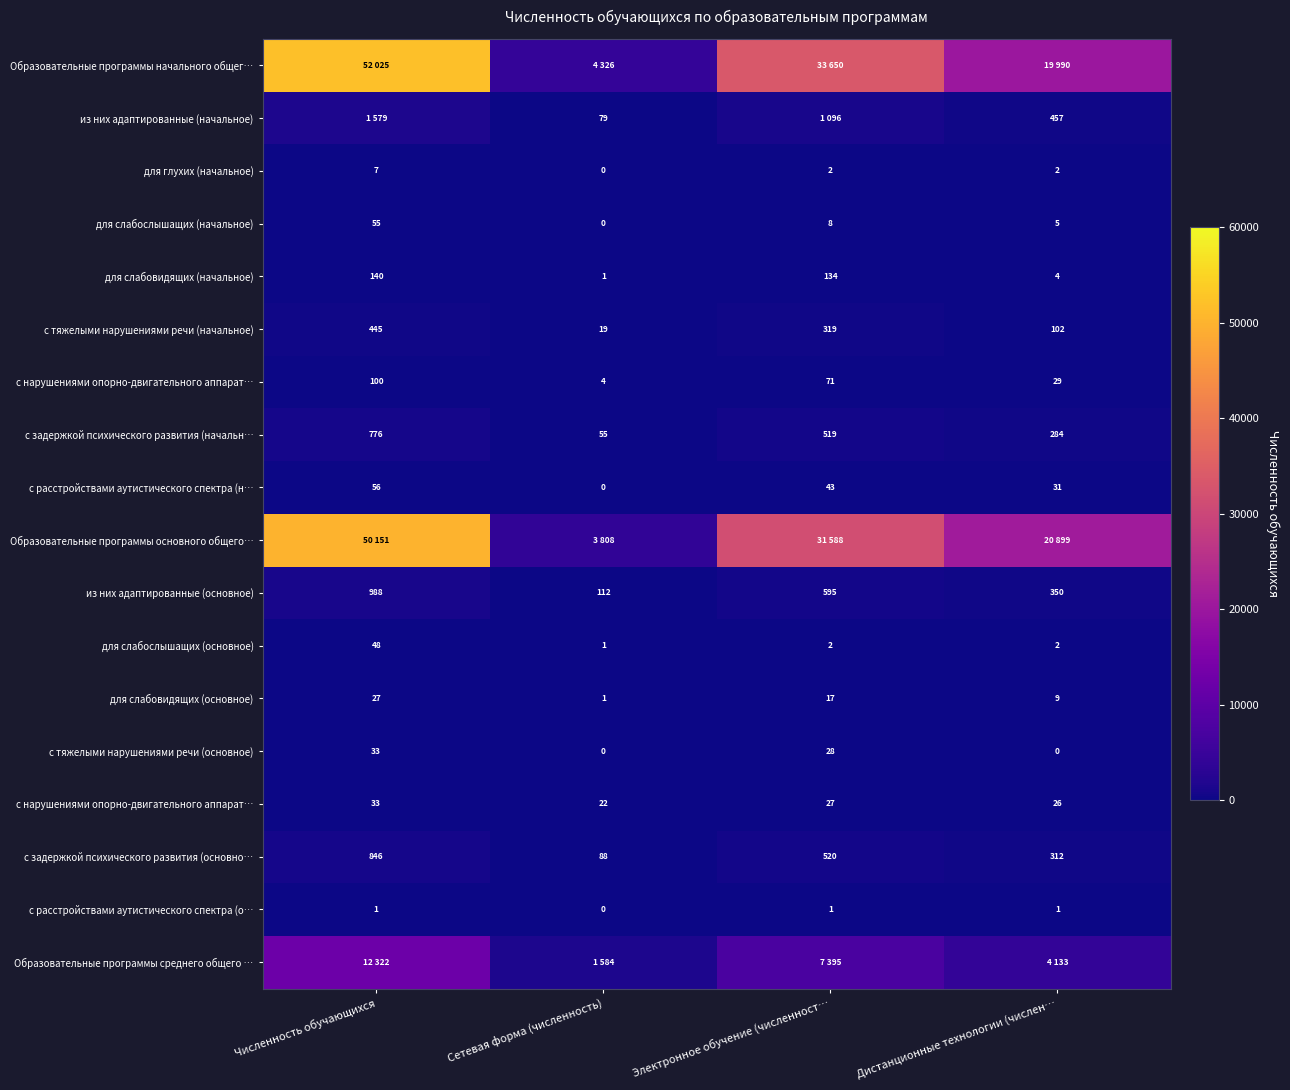

Which category has the highest value across all series?

Численность обучающихся